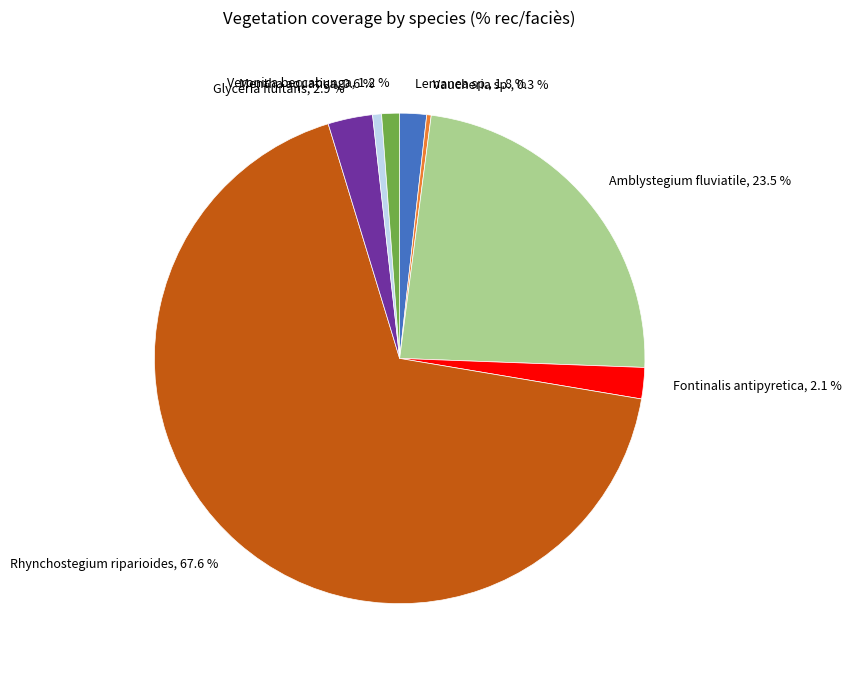

Between Fontinalis antipyretica and Rhynchostegium riparioides, which is larger?

Rhynchostegium riparioides